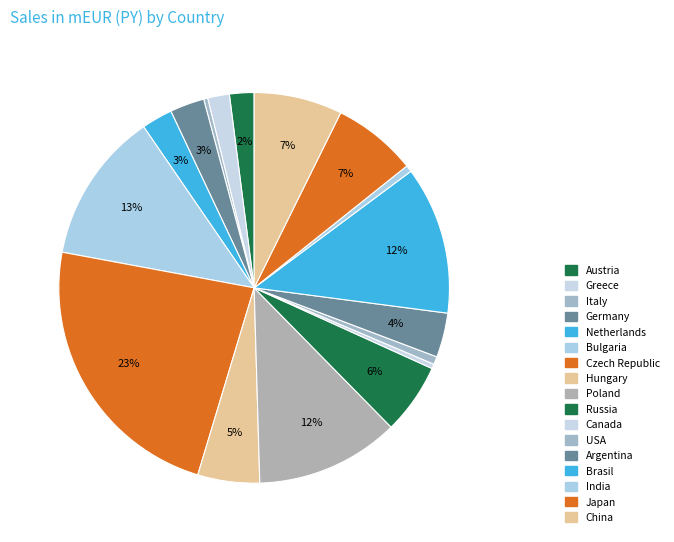

Is there any slice that represents more than half of the pie?

No